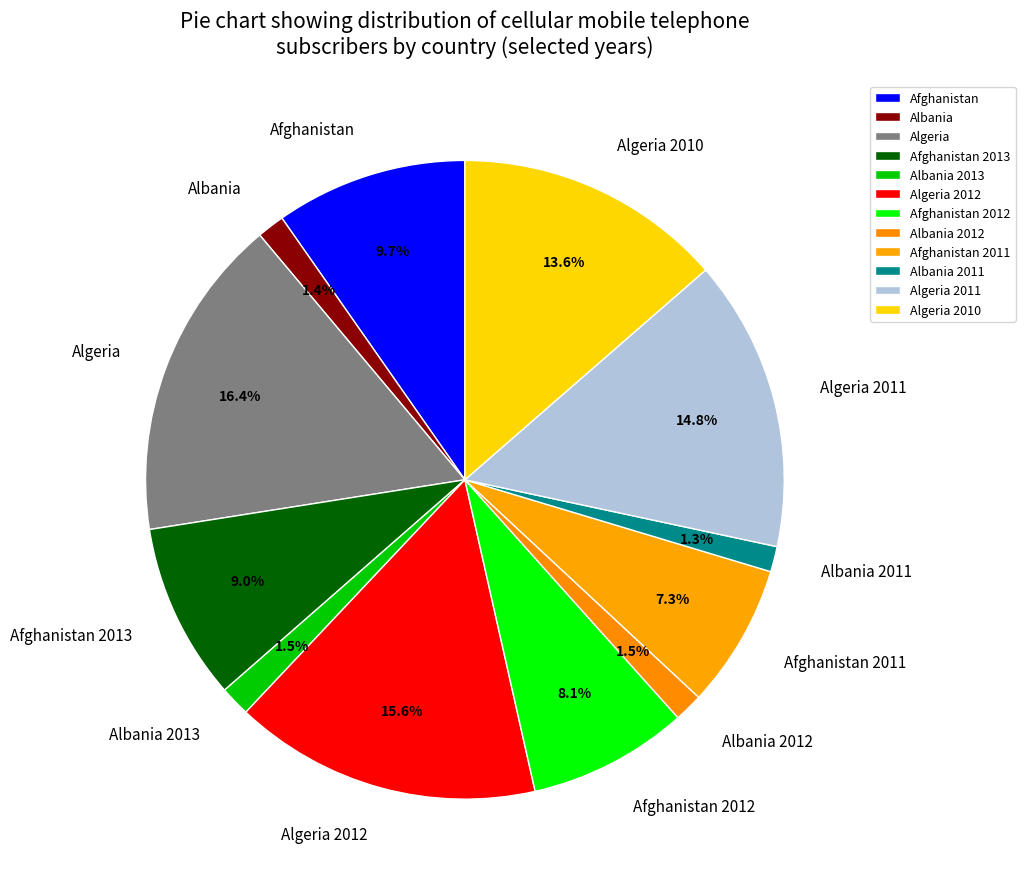

Which category has the biggest portion of the pie?

Algeria